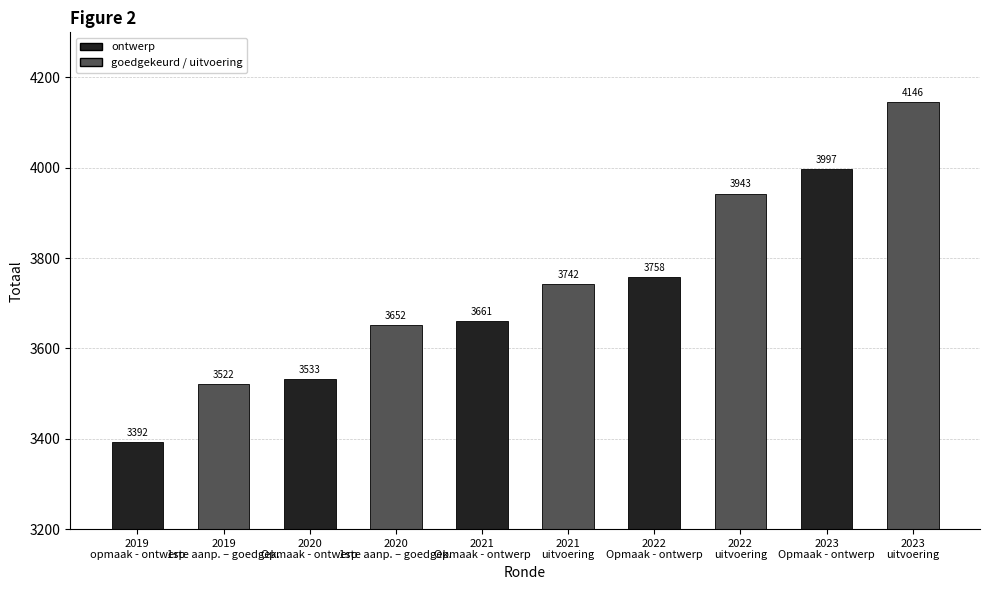

What is the ratio of the value at 2023
uitvoering to the value at 2021
Opmaak - ontwerp?

1.1